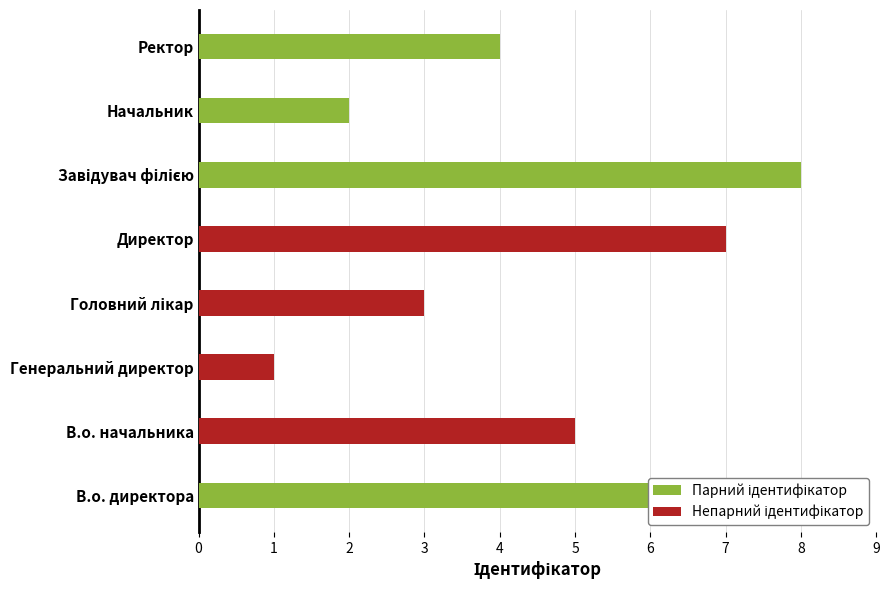

The value of Парний ідентифікатор at Начальник is 1. True or false?

False